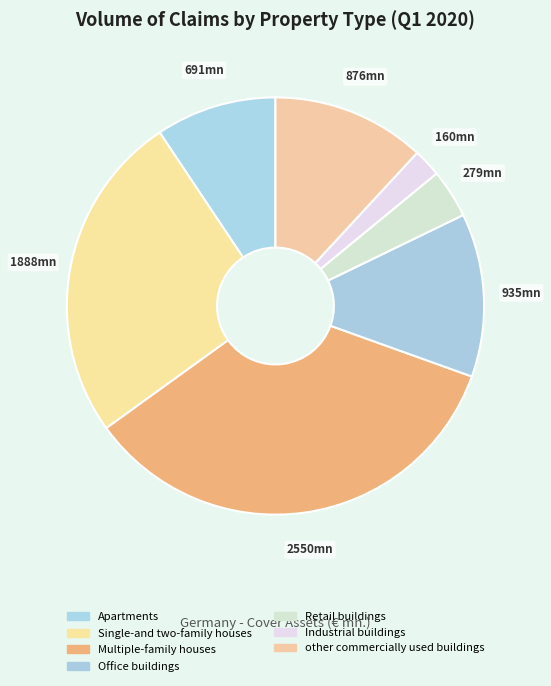

Is it true that Industrial buildings is 11% of the pie?

False